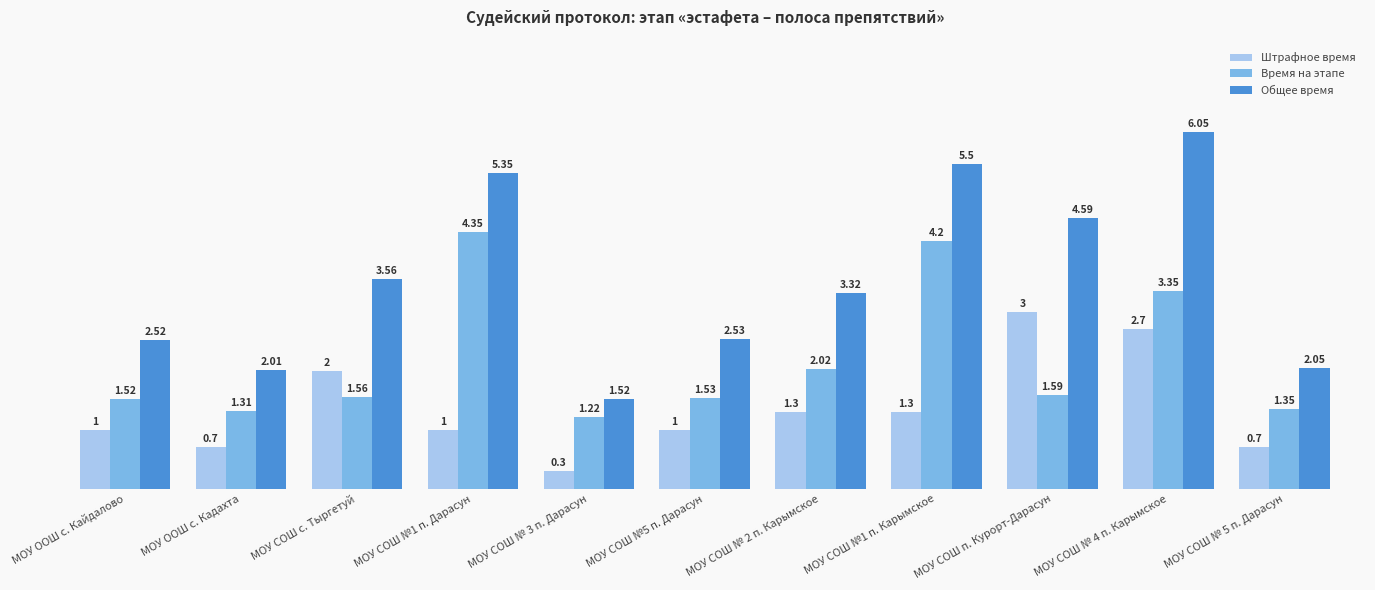

Between МОУ СОШ с. Тыргетуй and МОУ СОШ № 2 п. Карымское, which series saw the biggest shift?

Штрафное время